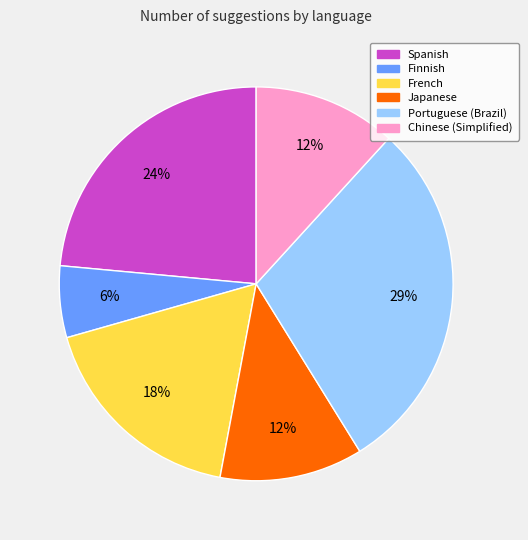

Is it true that Portuguese (Brazil) is 29% of the pie?

True